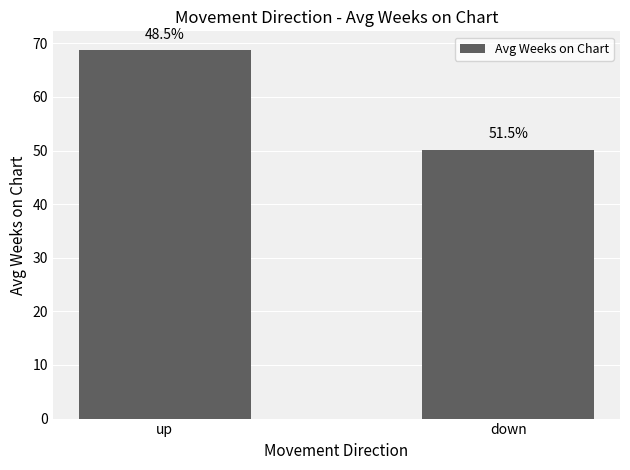

What is the ratio of the value at up to the value at down?

1.4